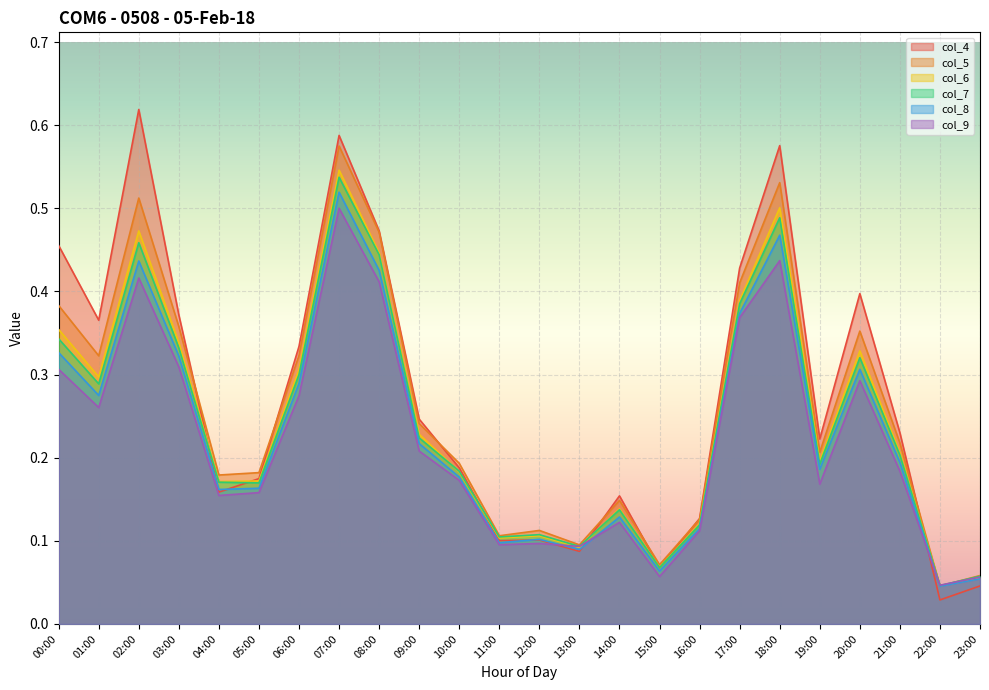

Is it true that col_4 equals 0.2 at 05:00?

True